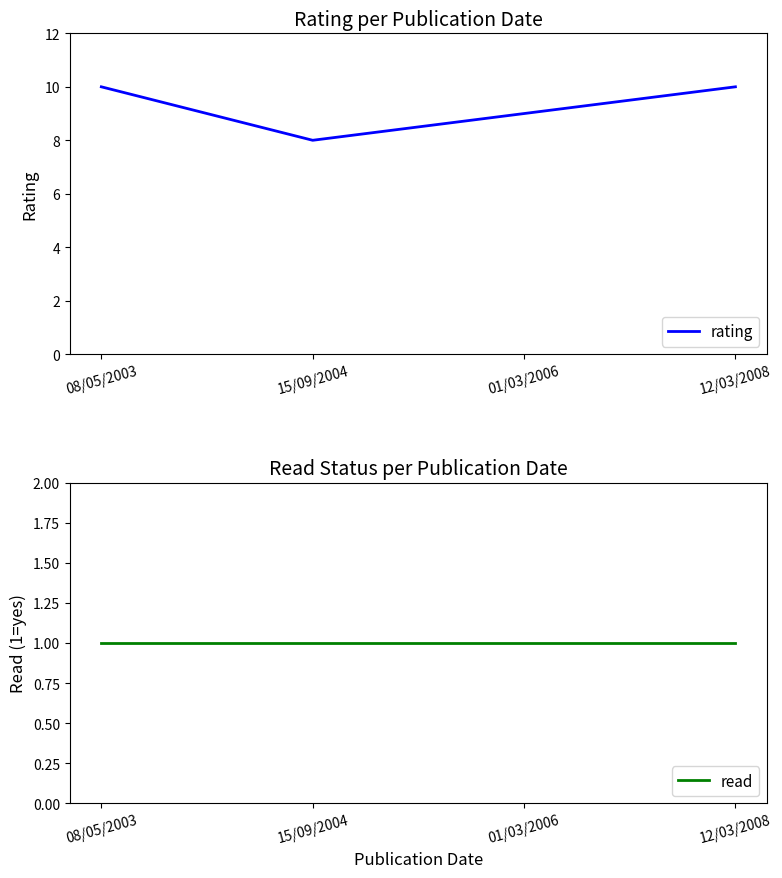

Which series has the widest spread of values?

rating